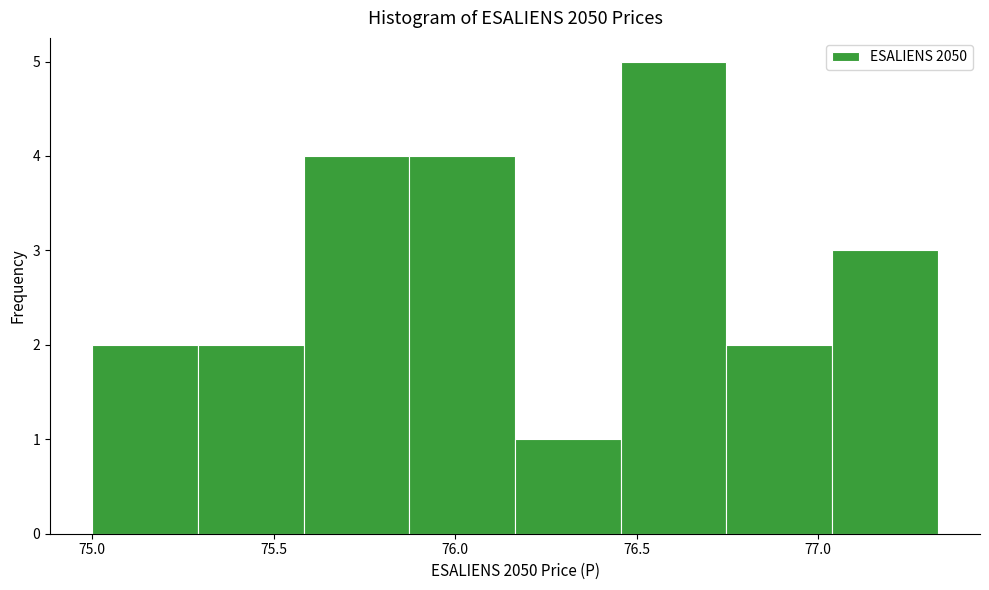

Reading left to right, list every bar in this chart as the range it spans on the x-axis followed by its height. Neither the bar edges nor the heights are printed on the chart, so give them approximately, as read against the axes.

75.00 to 75.30: 2
75.30 to 75.60: 2
75.60 to 75.85: 4
75.85 to 76.15: 4
76.15 to 76.45: 1
76.45 to 76.75: 5
76.75 to 77.05: 2
77.05 to 77.35: 3